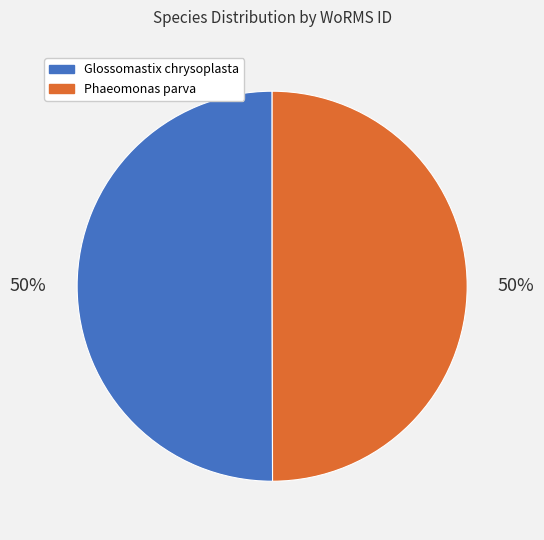

To the nearest percent, what is the average slice percentage?

50%